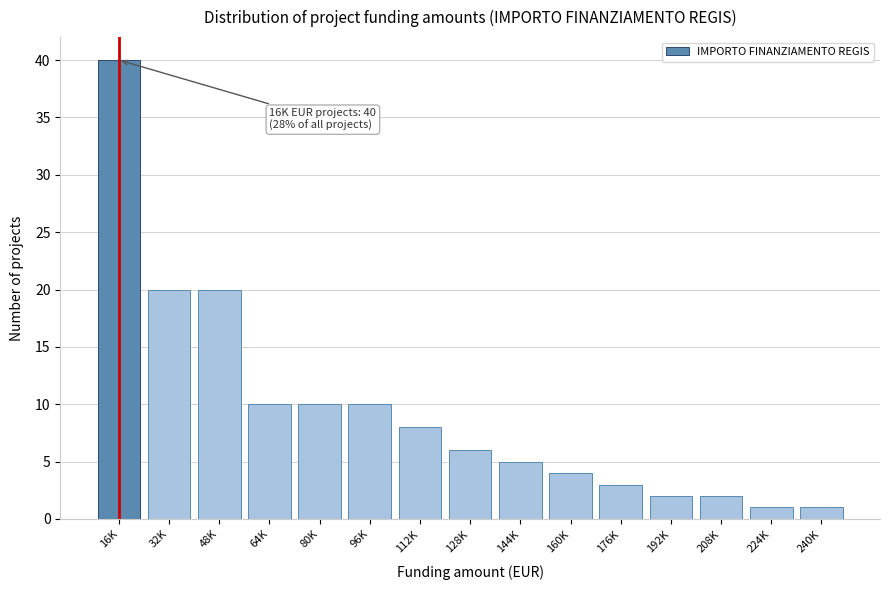

Reading right to left, list all the values displayed in this chart.

240K=1	224K=1	208K=2	192K=2	176K=3	160K=4	144K=5	128K=6	112K=8	96K=10	80K=10	64K=10	48K=20	32K=20	16K=40